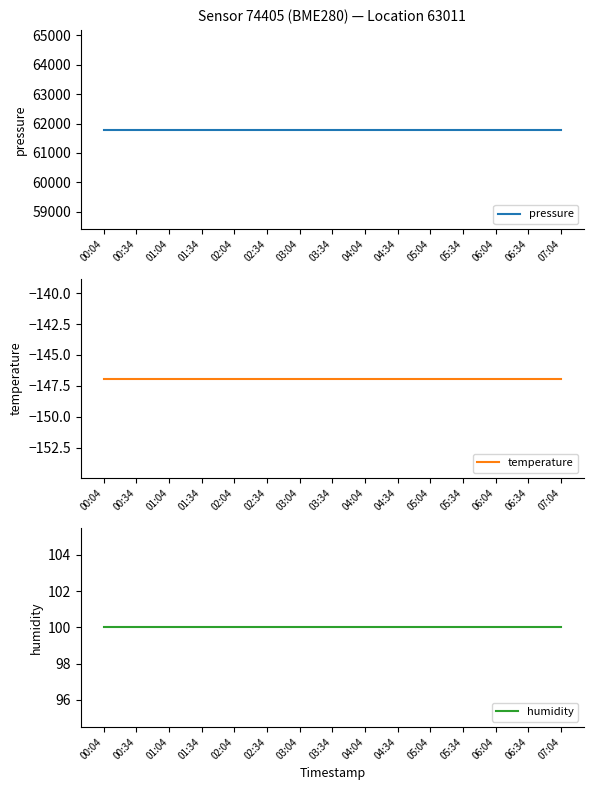

True or false: temperature has more than 1 interior local peaks.

False